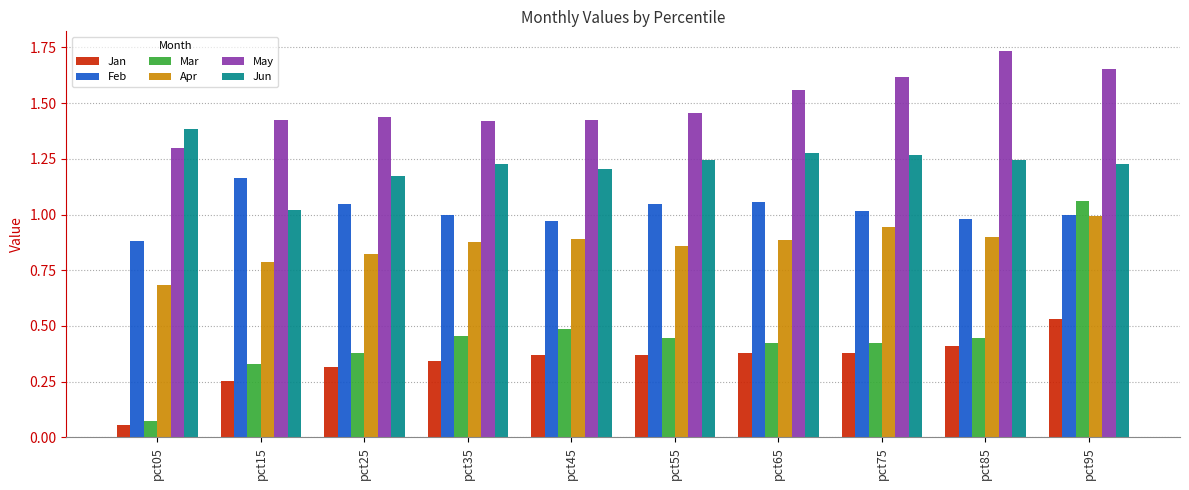

Which category has the lowest value in the Mar series?

pct05